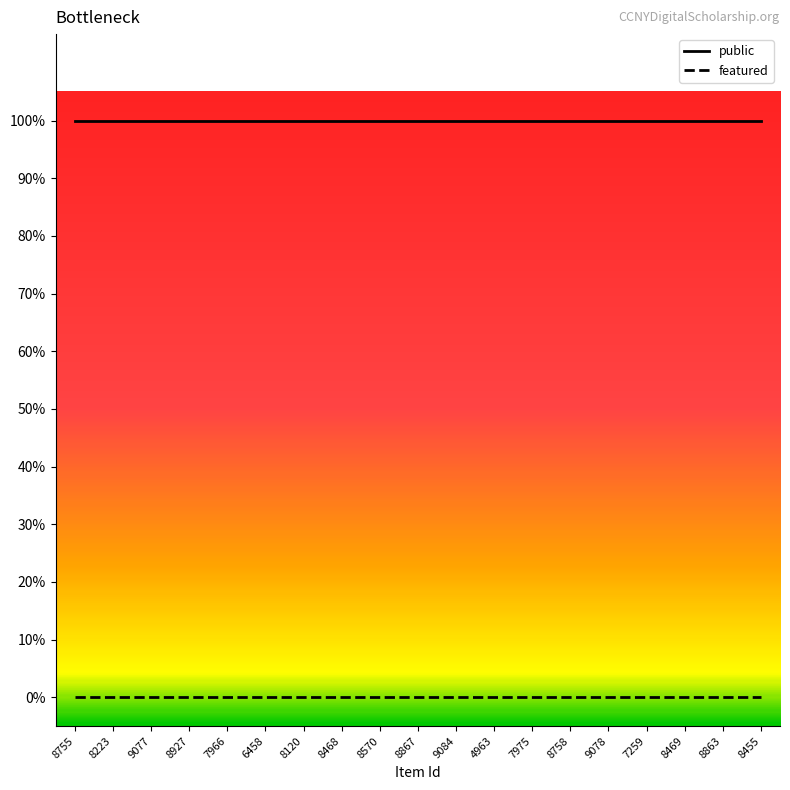

At which label does featured reach its minimum?

8755